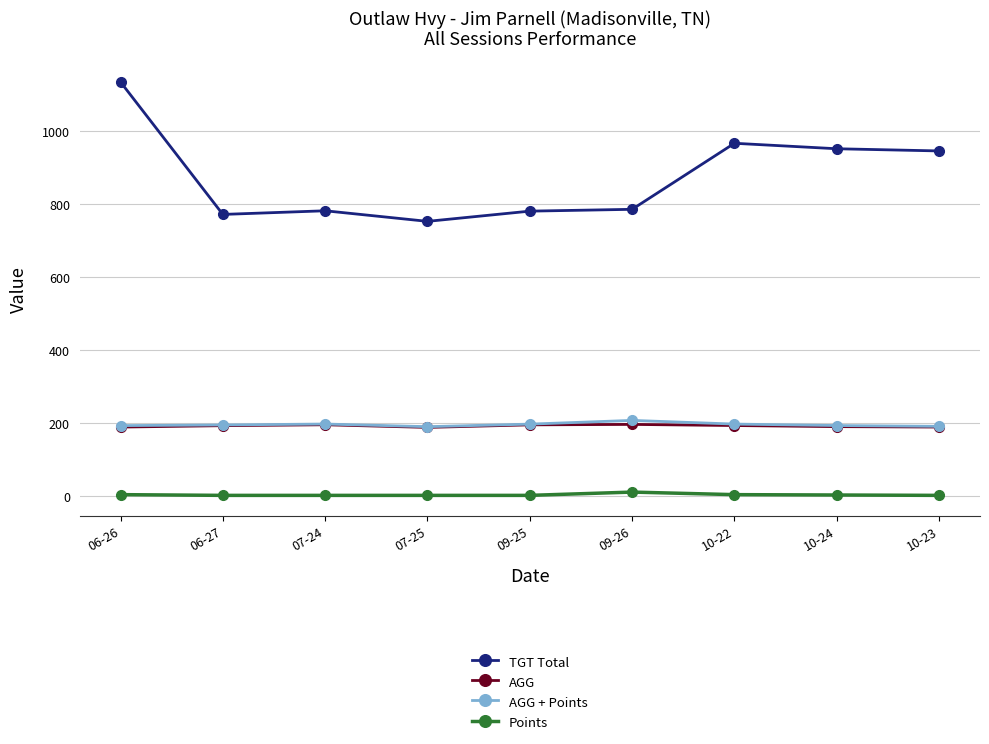

What is the label of the 4th point from the right?

09-26